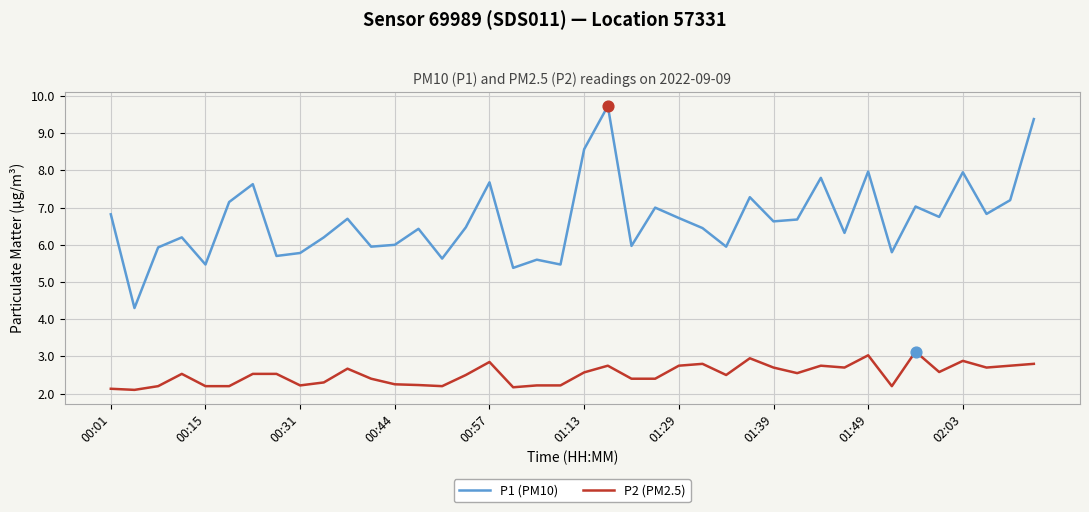

Which series has the largest total across all categories?

P1 (PM10)